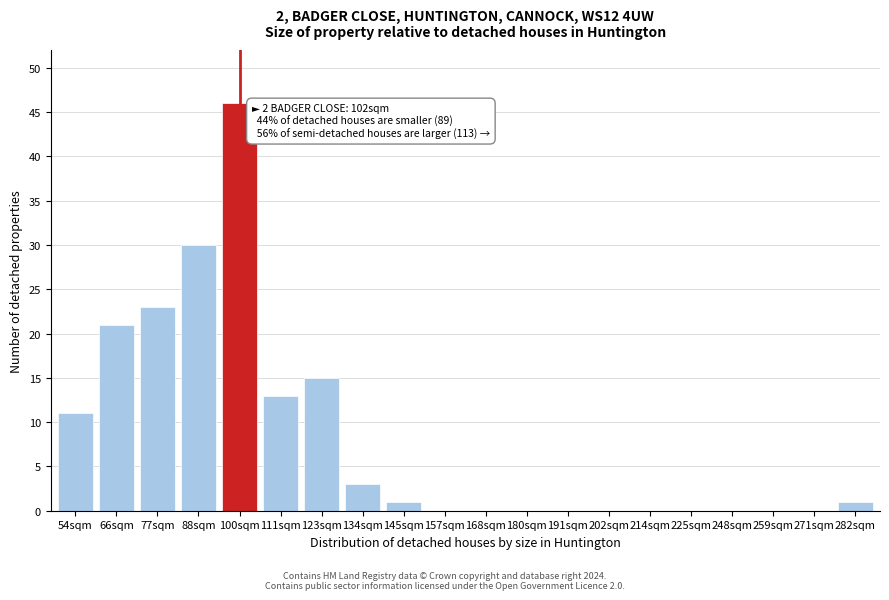

Reading left to right, list all the values displayed in this chart.

54sqm=11	66sqm=21	77sqm=23	88sqm=30	100sqm=46	111sqm=13	123sqm=15	134sqm=3	145sqm=1	157sqm=0	168sqm=0	180sqm=0	191sqm=0	202sqm=0	214sqm=0	225sqm=0	248sqm=0	259sqm=0	271sqm=0	282sqm=1